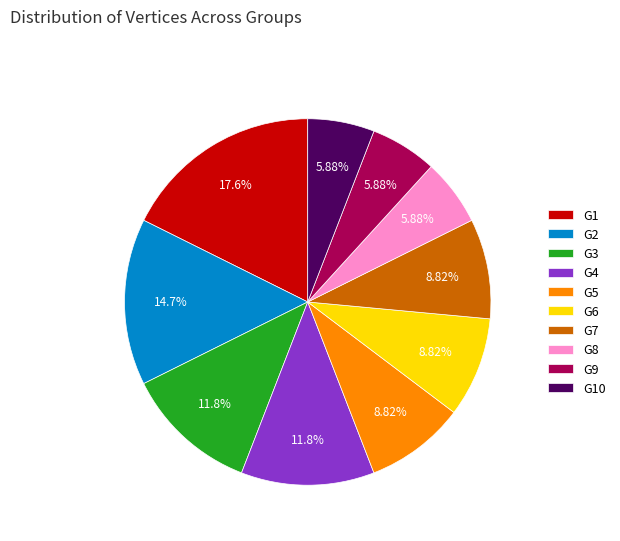

What is the largest slice in the pie chart?

G1